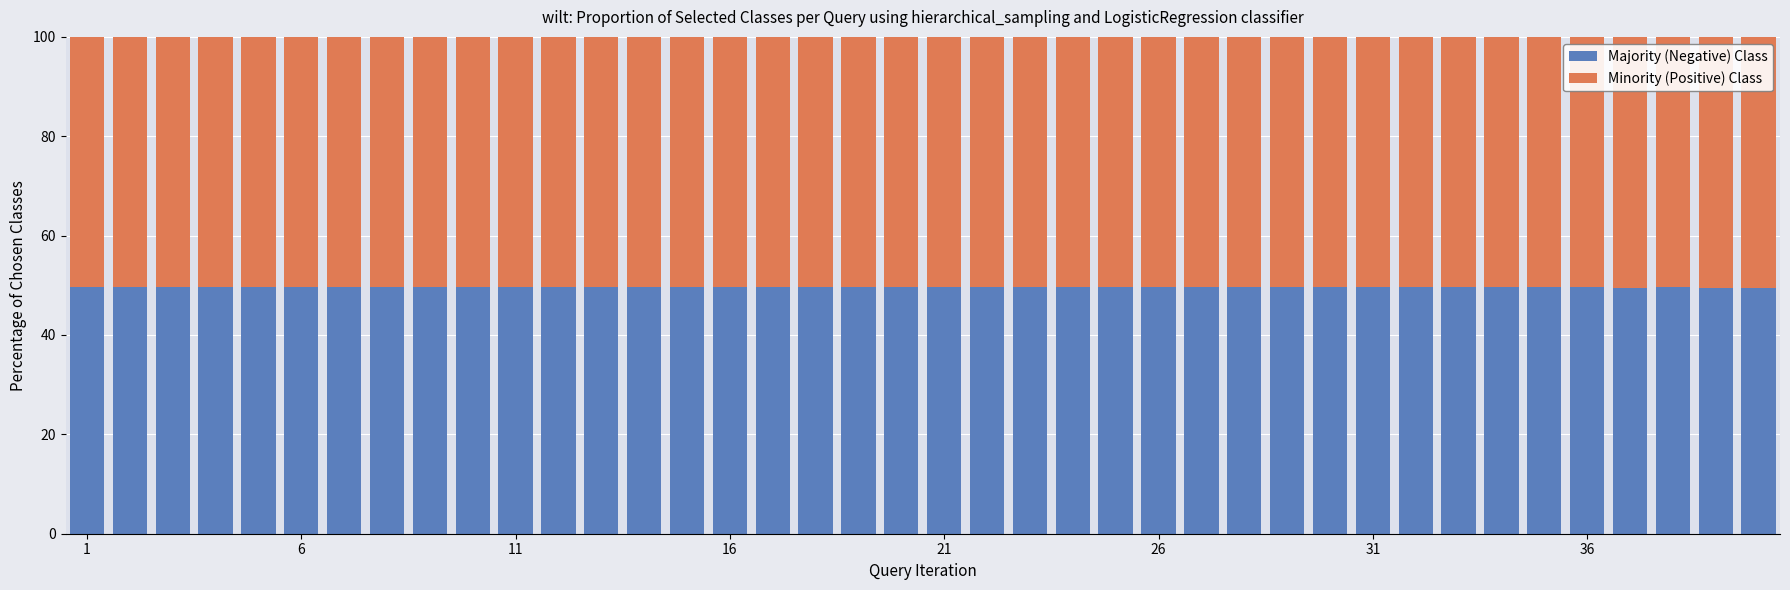

Does the chart contain any negative values?

No